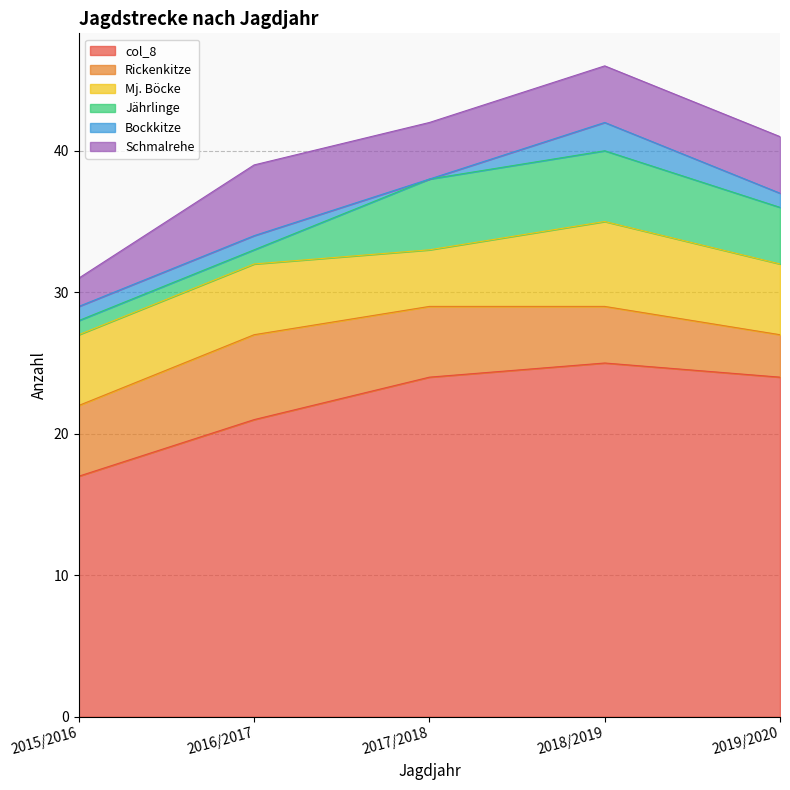

How many lines are shown in the chart?

6